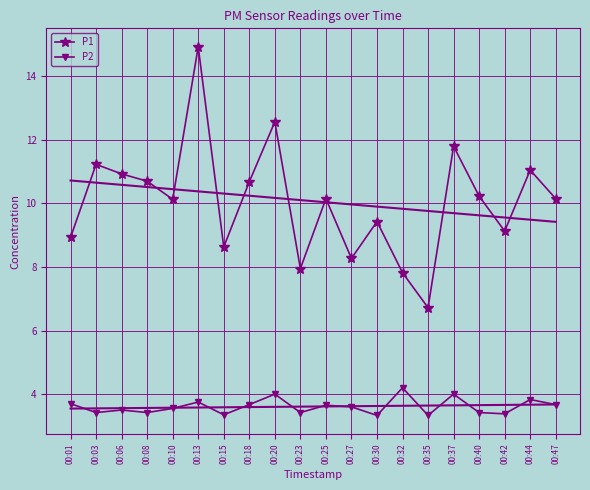

Is it true that P1 equals 11.8 at 00:37?

True